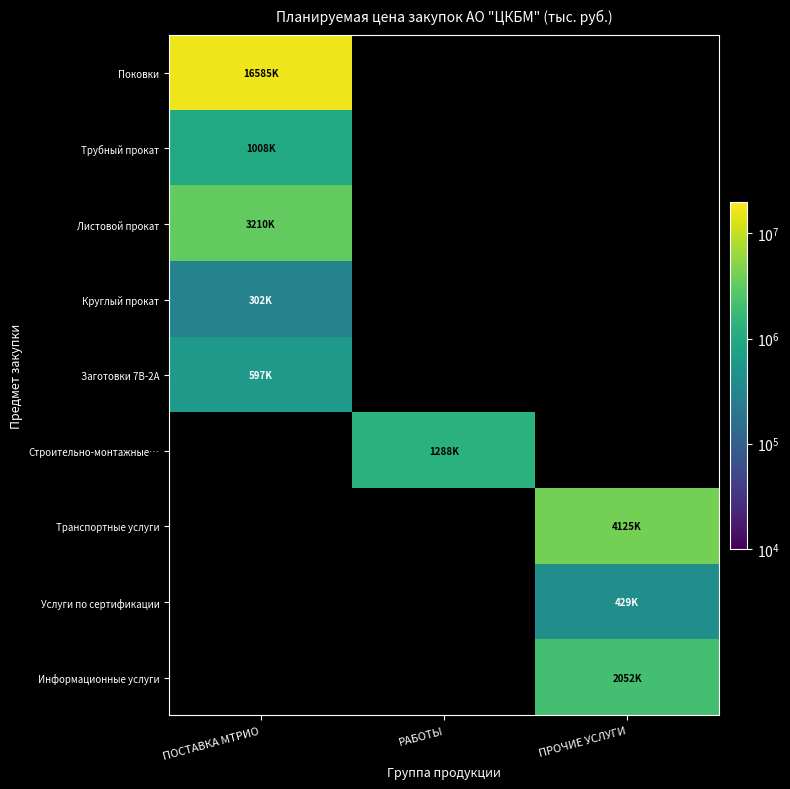

The value of Поковки at ПОСТАВКА МТРИО is 24736011.2. True or false?

False